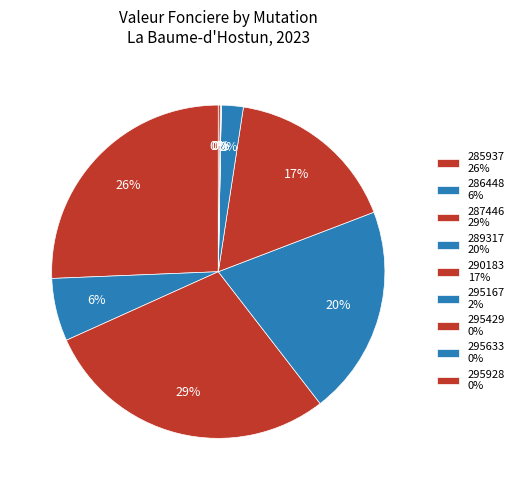

How many slices are in this pie chart?

9